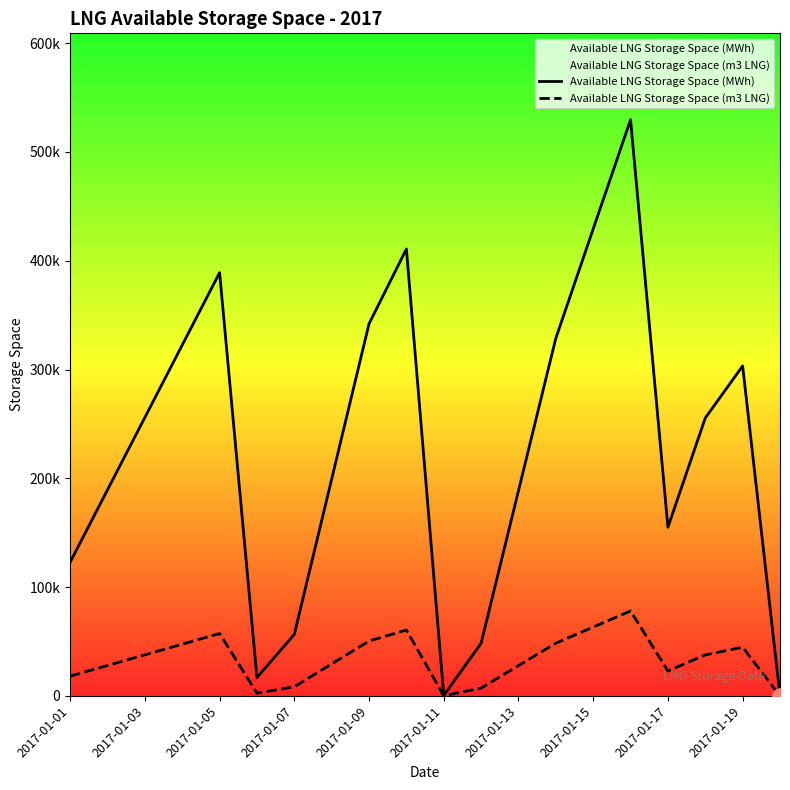

What is the total value across all series at 2017-01-13?

216358.3